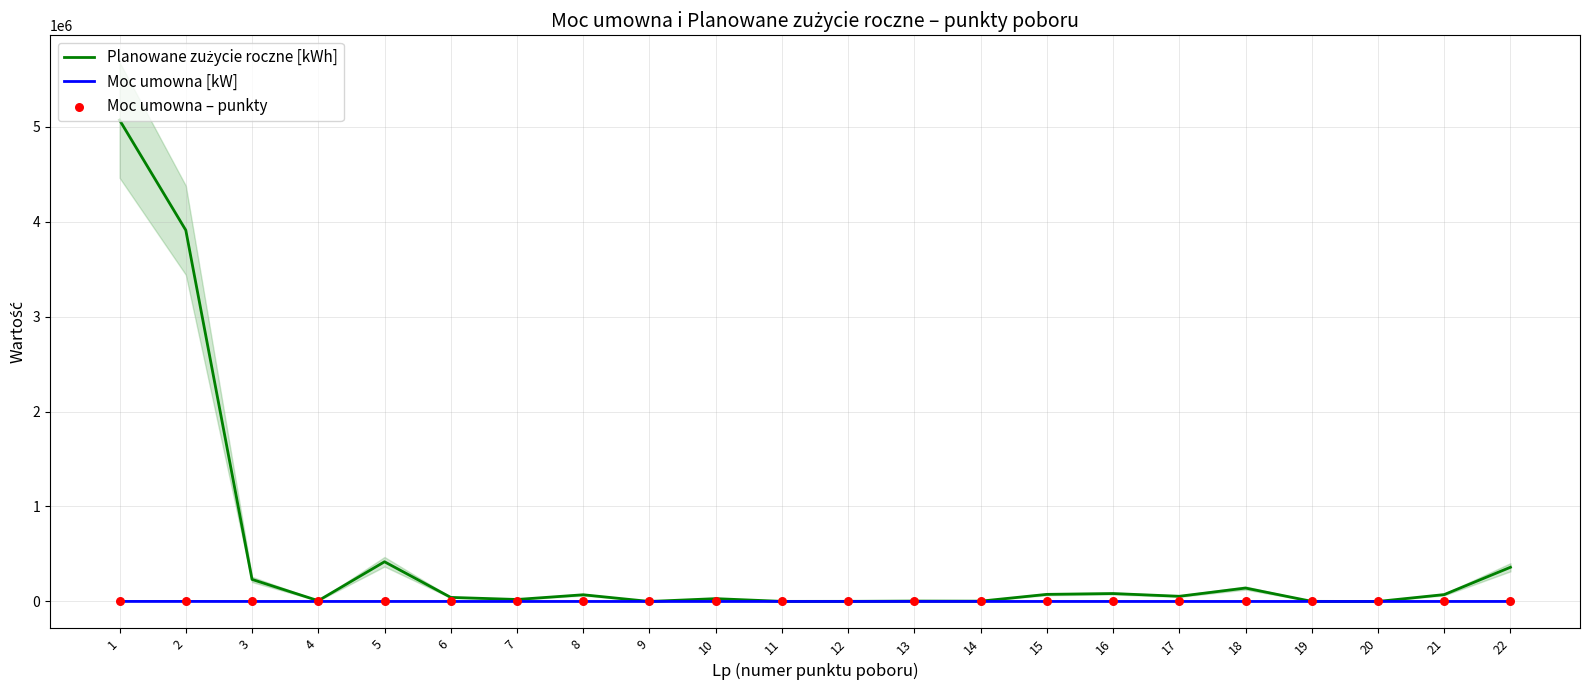

What is the total value across all series at 5?

418002